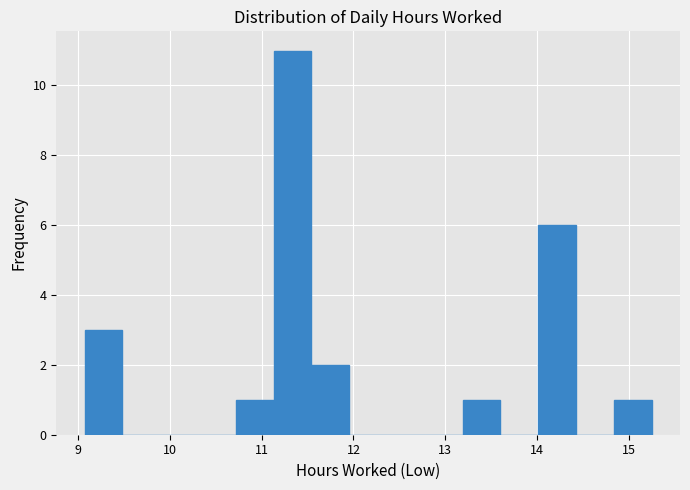

Reading left to right, list every bar in this chart as the range it spans on the x-axis followed by its height. Neither the bar edges nor the heights are printed on the chart, so give them approximately, as read against the axes.

9.1 to 9.5: 3
9.5 to 9.9: 0
9.9 to 10.3: 0
10.3 to 10.7: 0
10.7 to 11.1: 1
11.1 to 11.5: 11
11.5 to 12.0: 2
12.0 to 12.4: 0
12.4 to 12.8: 0
12.8 to 13.2: 0
13.2 to 13.6: 1
13.6 to 14.0: 0
14.0 to 14.4: 6
14.4 to 14.8: 0
14.8 to 15.3: 1